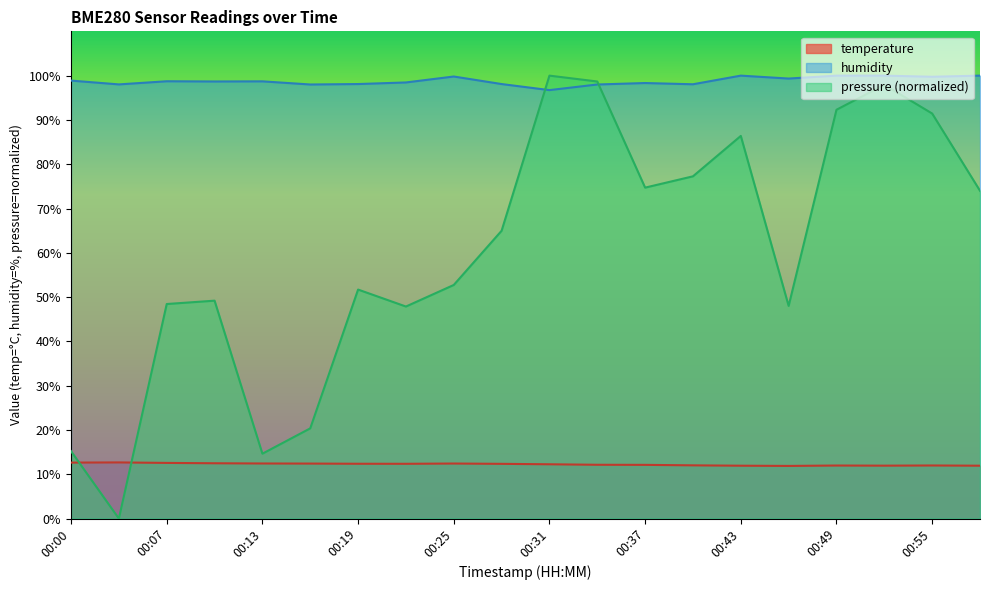

At which category does pressure reach its first local peak?

00:10